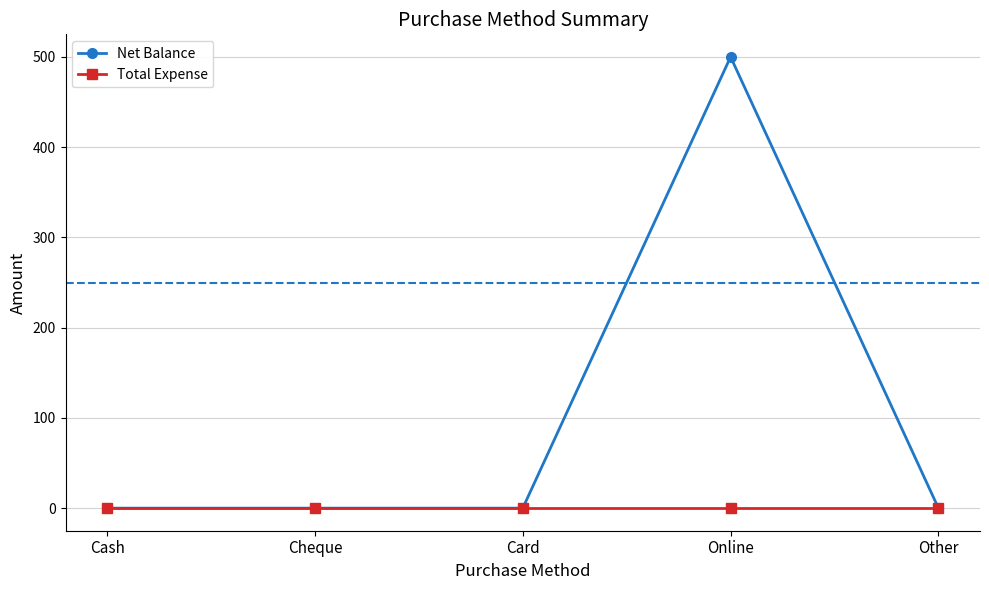

Rank the series by their maximum value, from highest to lowest.

Net Balance, Total Expense